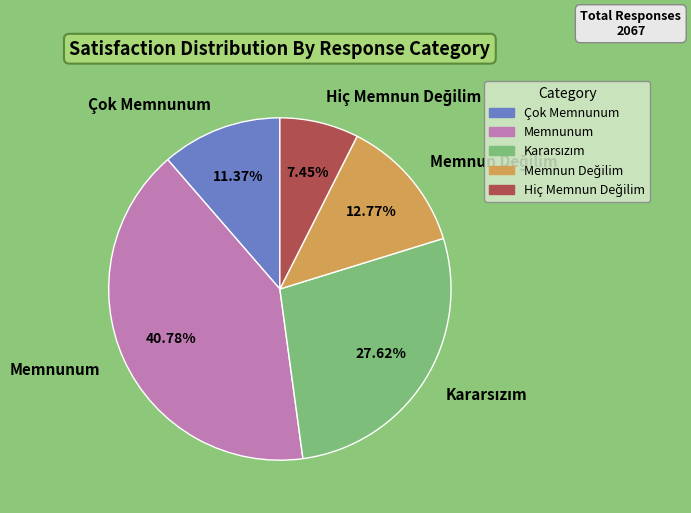

How many segments does this pie chart have?

5